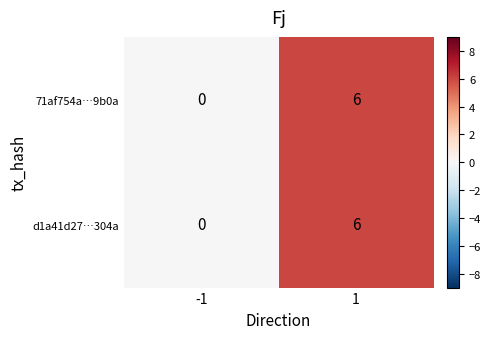

Rank the categories by d1a41d27…304a value from highest to lowest.

1, -1